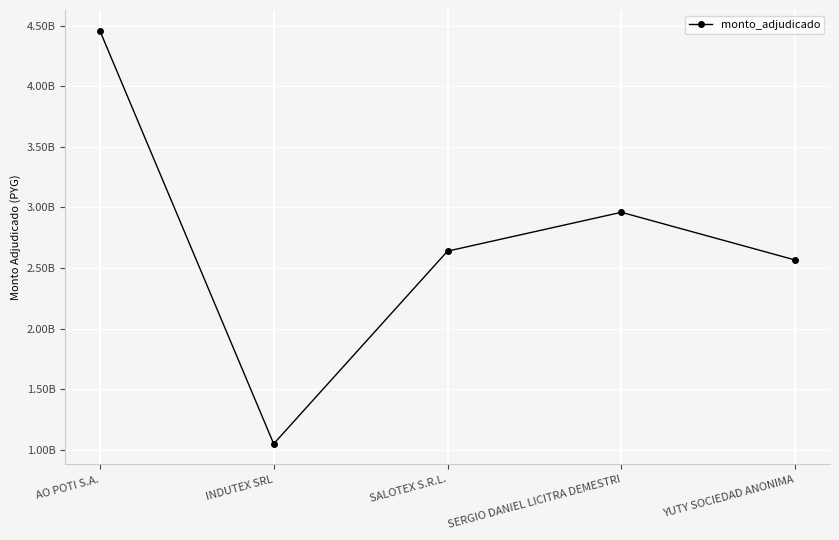

At which label does the data first exceed 2638990636?

AO POTI S.A.